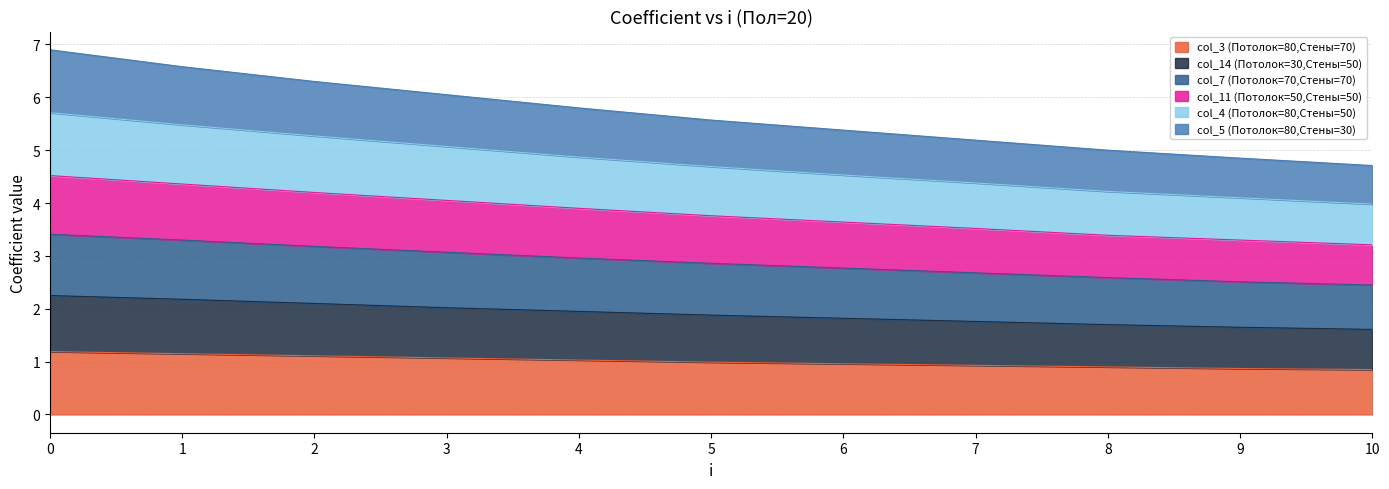

True or false: col_3 (Потолок=80,Стены=70) has a value of 1.5 at 6.

False